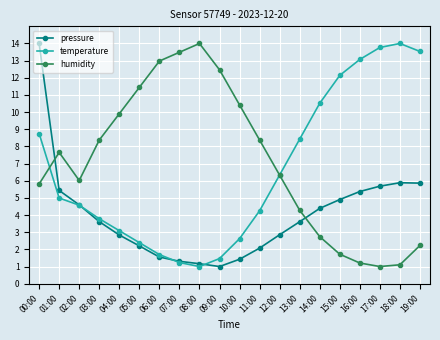

What is the minimum value for humidity?

1.0